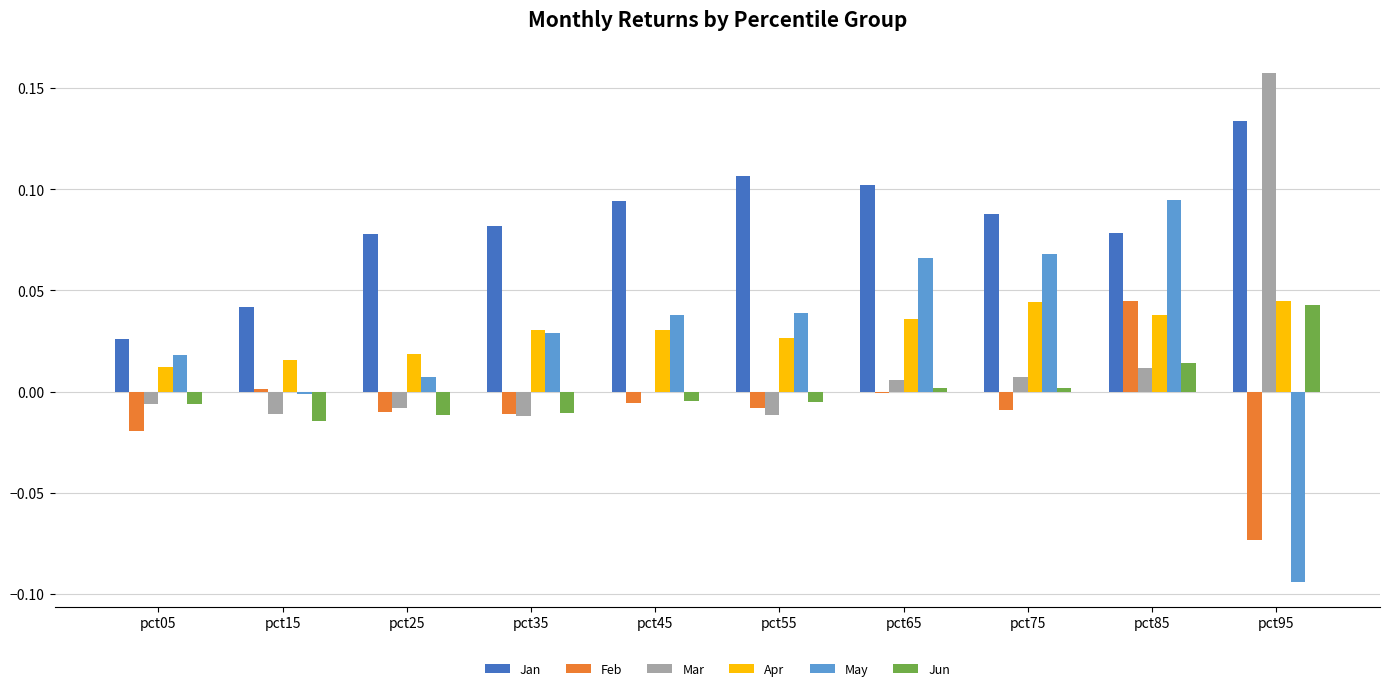

The May series shows -0.0 at pct15. True or false?

True